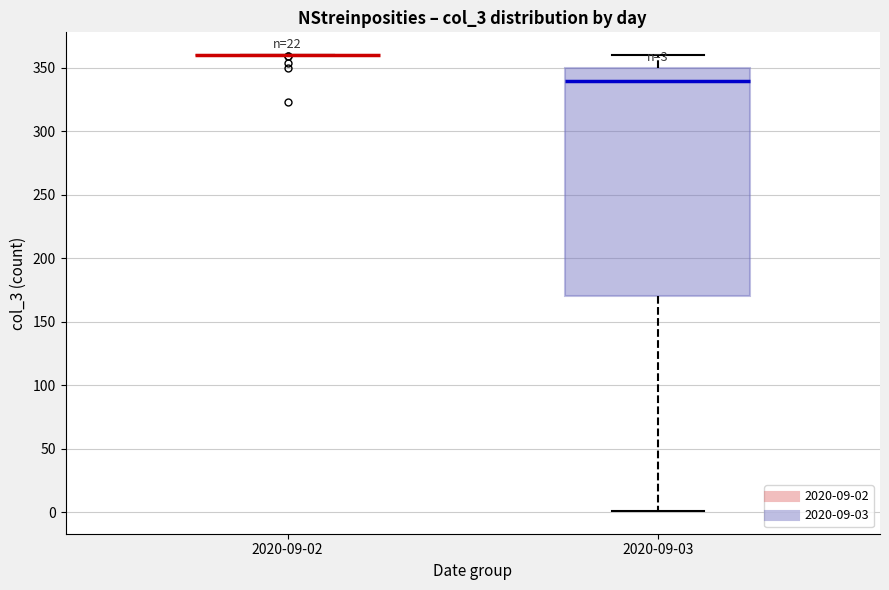

Which box is the tallest, from its lower edge to its upper edge?

2020-09-03